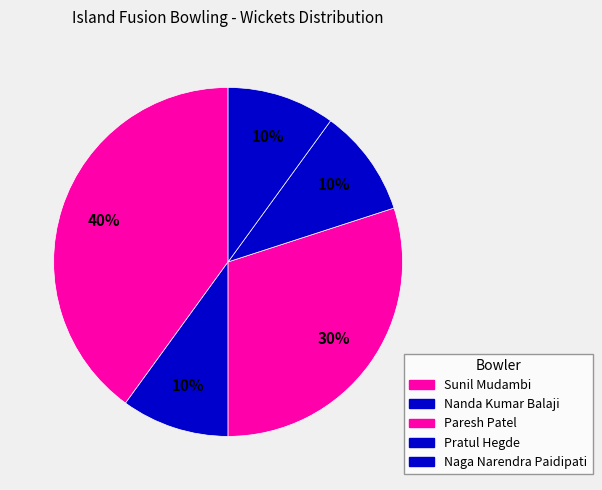

Combined, what portion of the pie is Sunil Mudambi and Paresh Patel?

70.0%